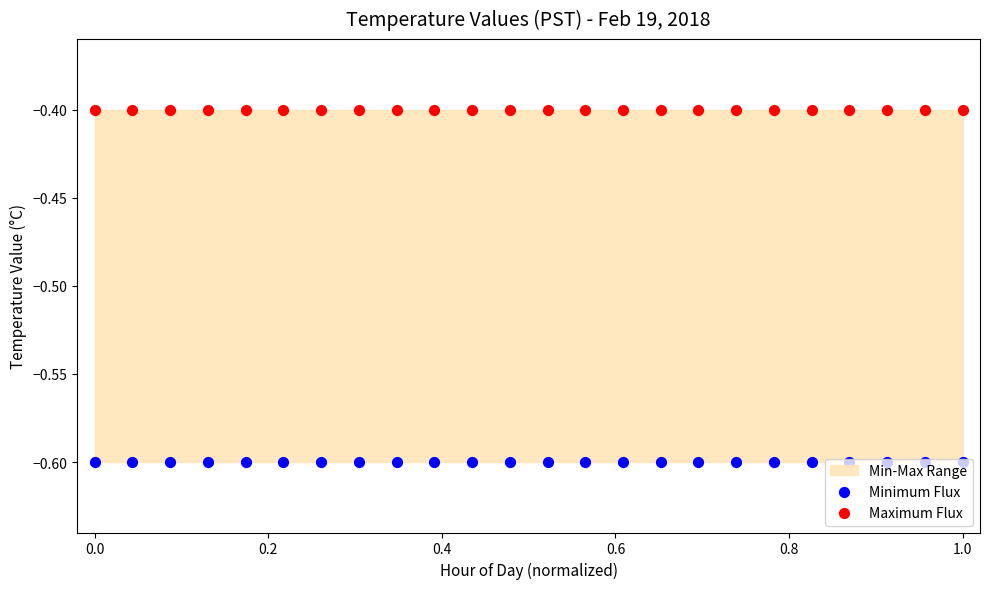

Is the value of Minimum Flux at 22 greater than the value of Maximum Flux at 19?

No